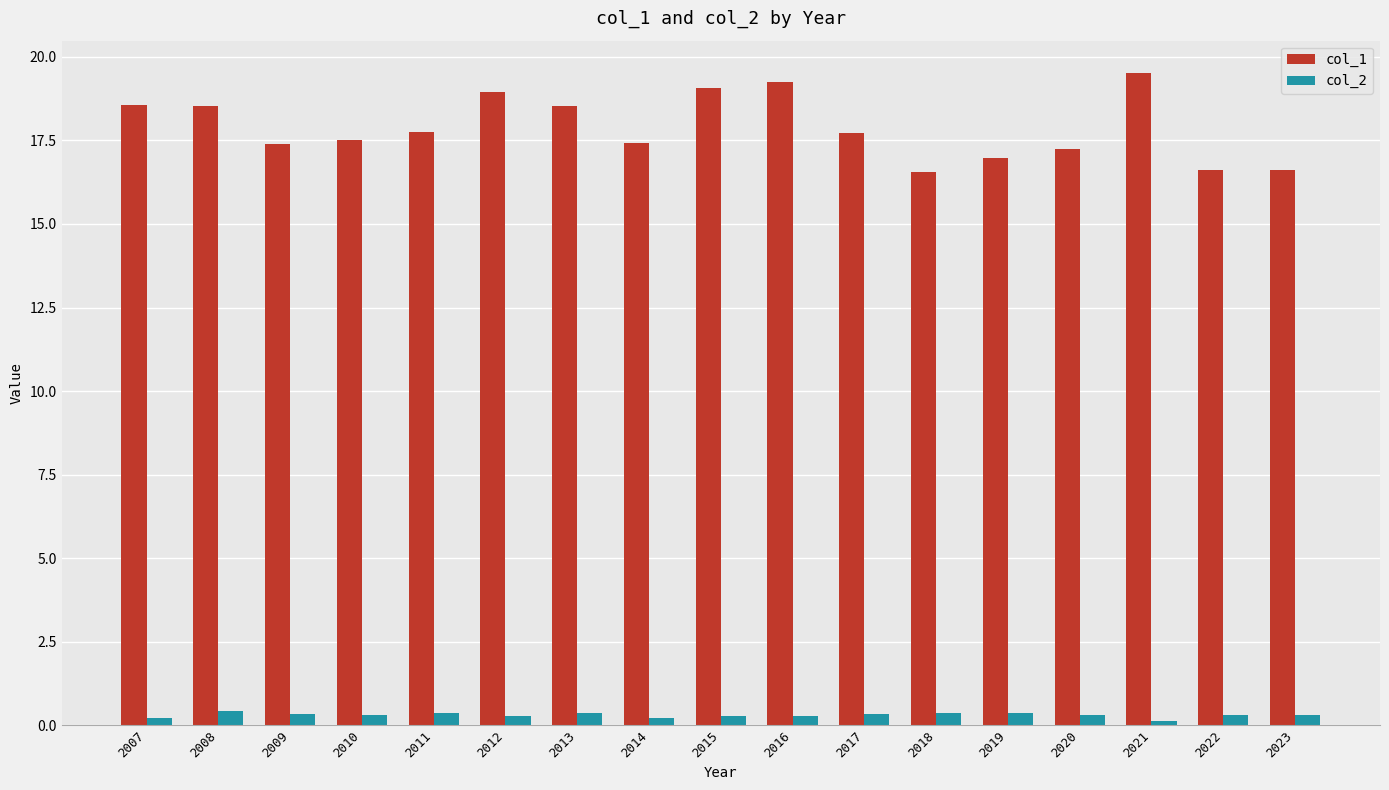

Is the value of col_2 at 2017 greater than the value of col_1 at 2020?

No